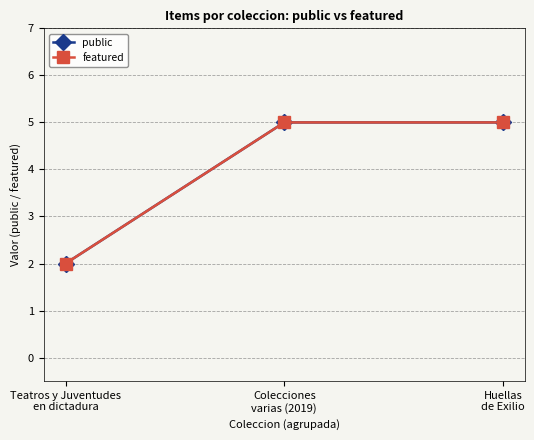

What is the average value of the public series?

4